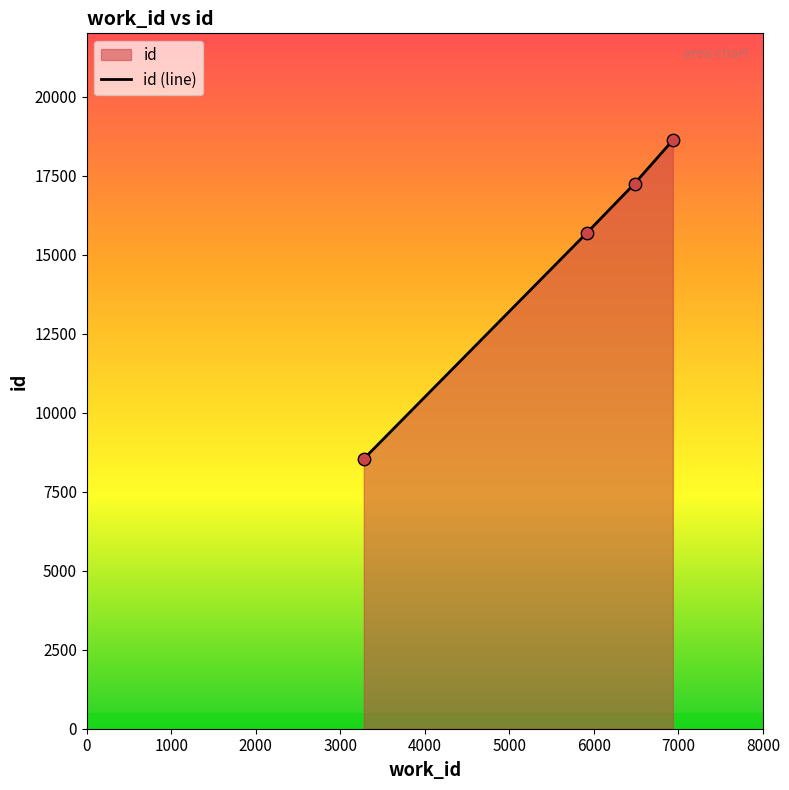

Which has a higher value, 6482 or 5919?

6482